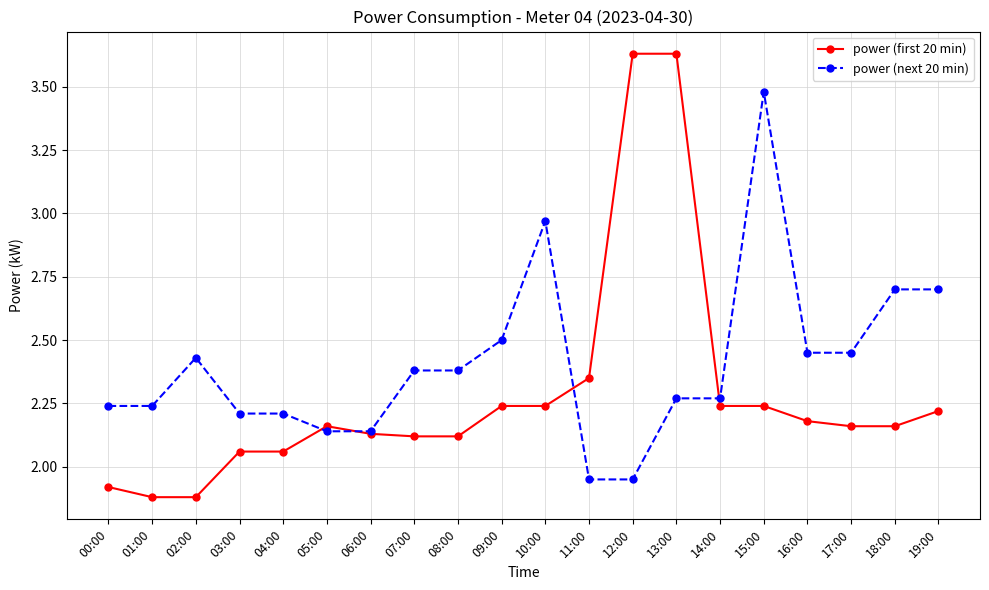

How many lines are shown in the chart?

2